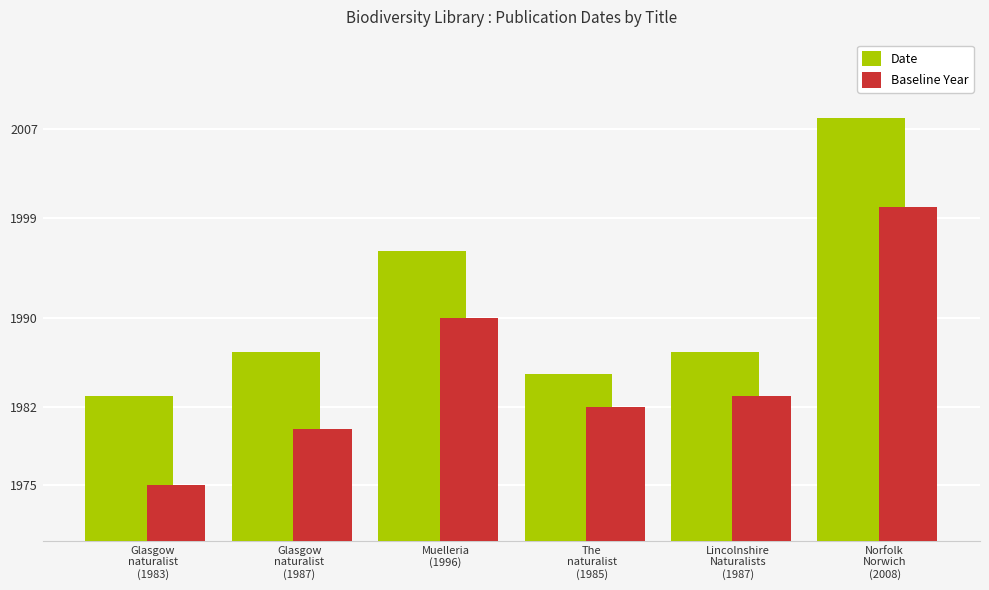

List the series in order of their peak value, highest first.

Date, Baseline Year